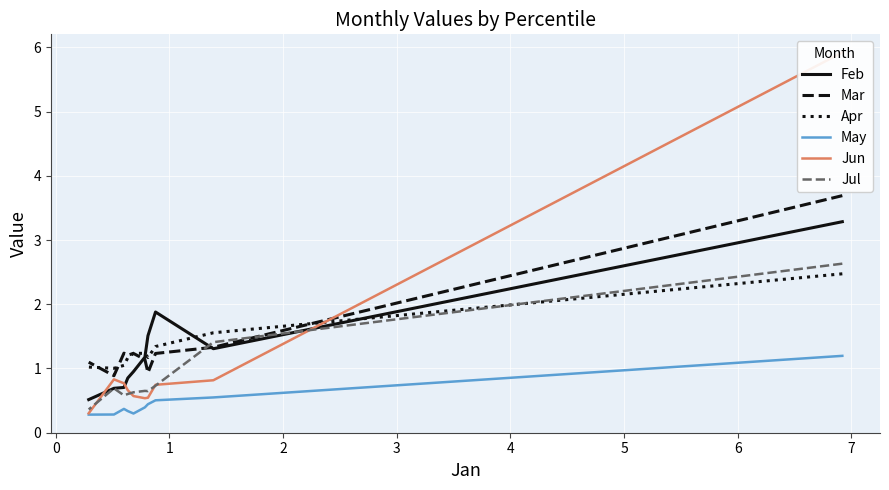

What is the sum of all May values?

4.7